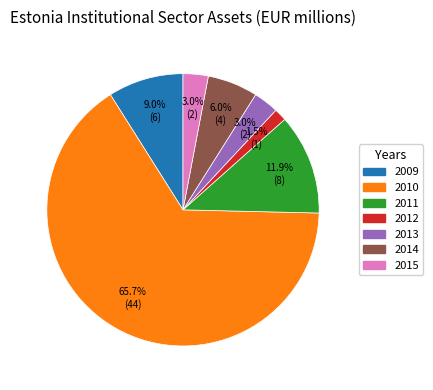

To the nearest percent, what portion does 2010 represent?

66%